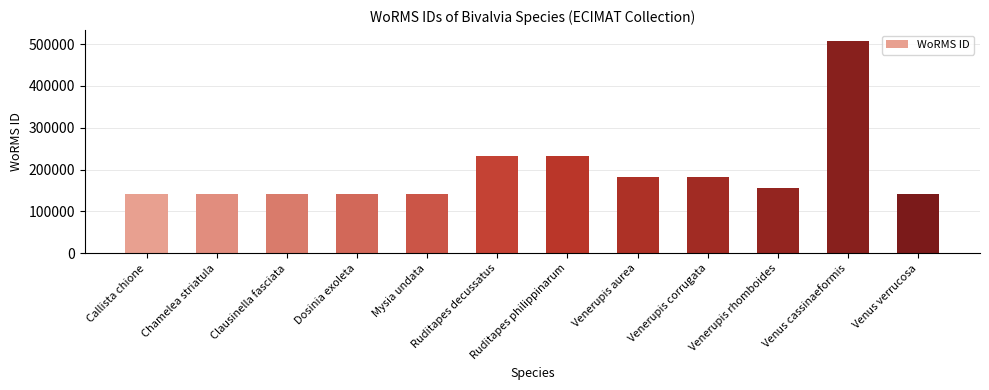

How many values are below 156494?

6